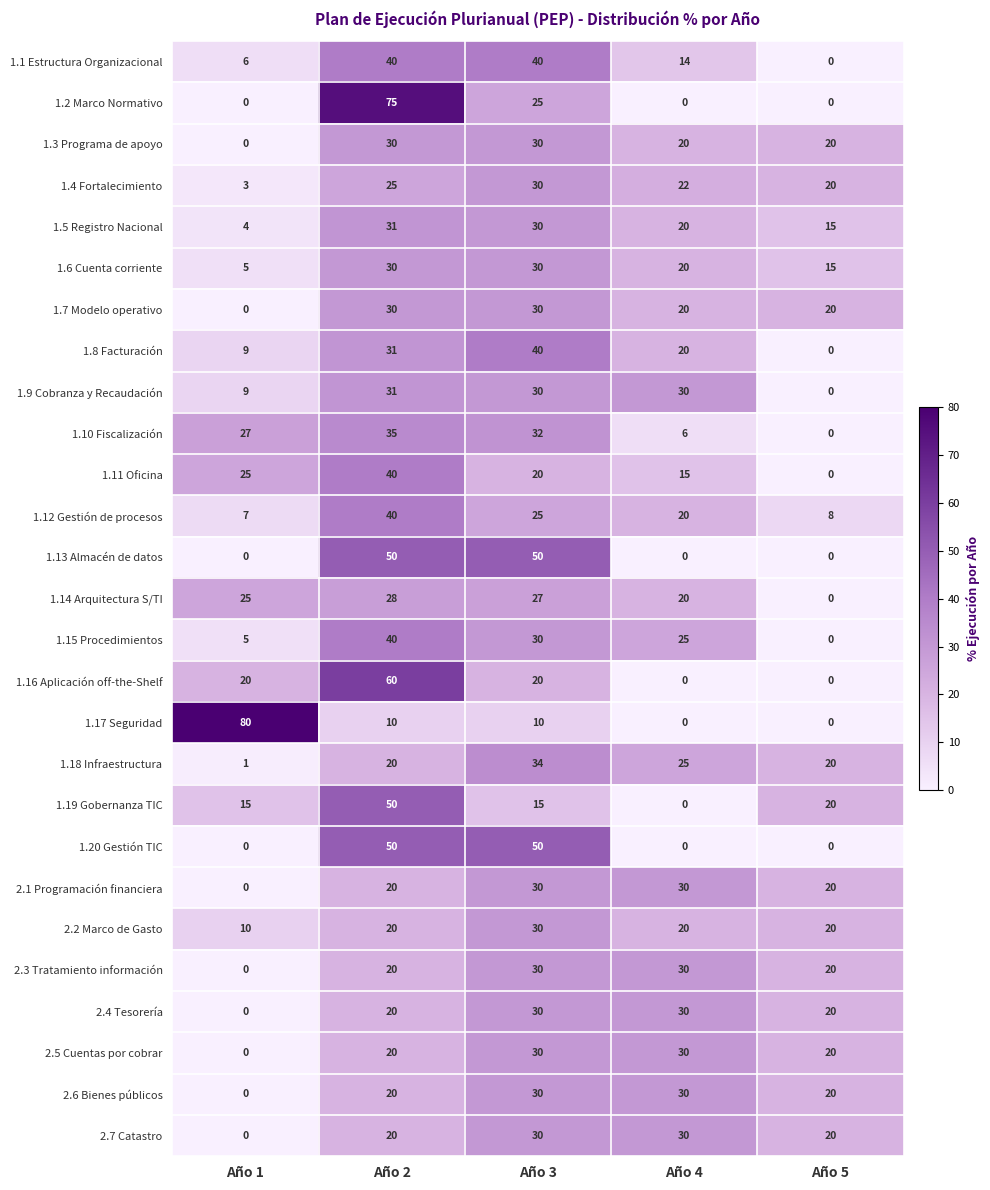

At how many categories does at least one series exceed 36?

3